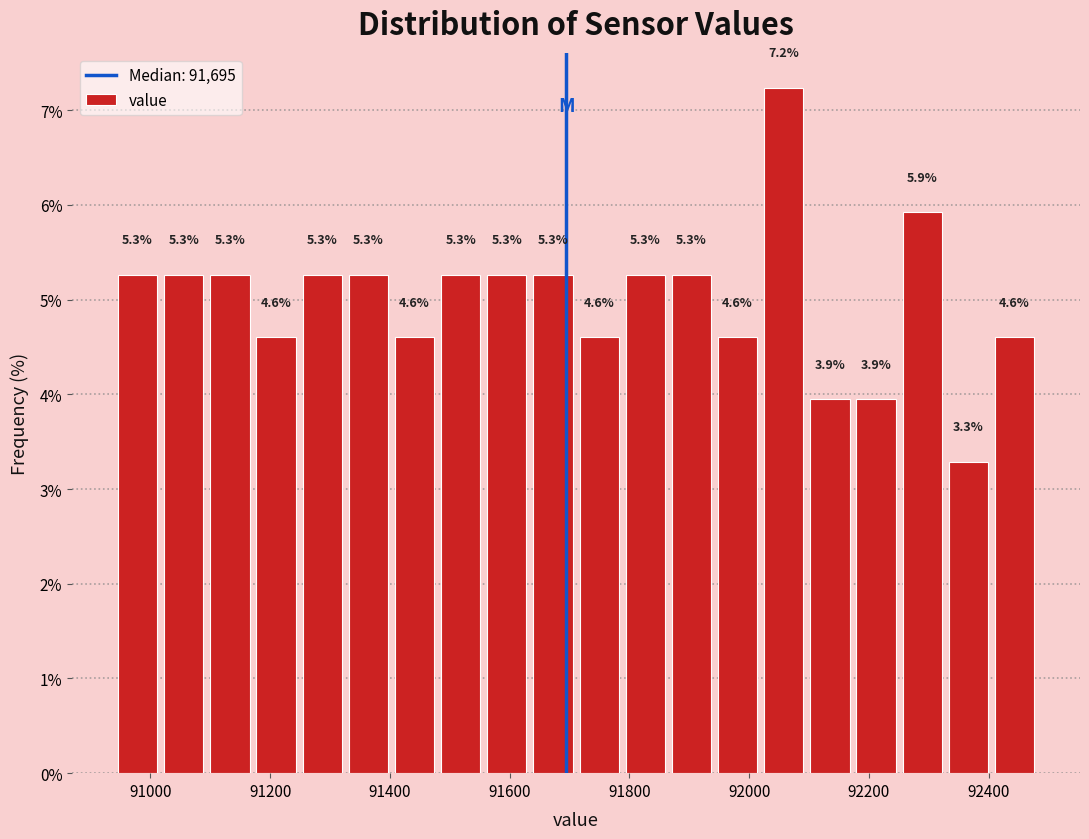

Read against the x-axis, roughly where is the centre of the tallest bar?

92060